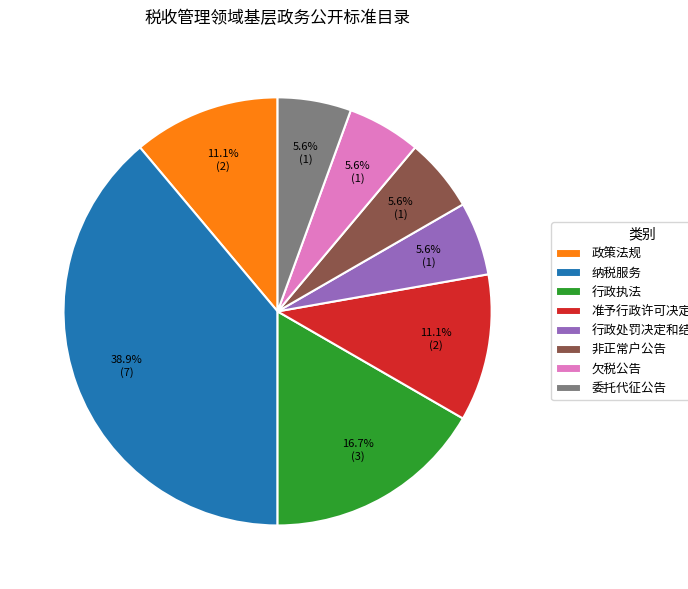

To the nearest percent, what is the average slice percentage?

12%